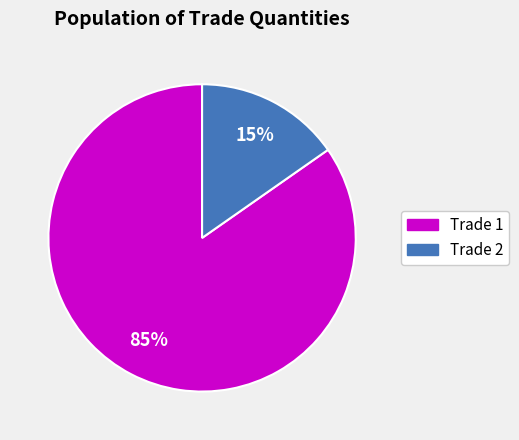

To the nearest percent, what is the average slice percentage?

50%